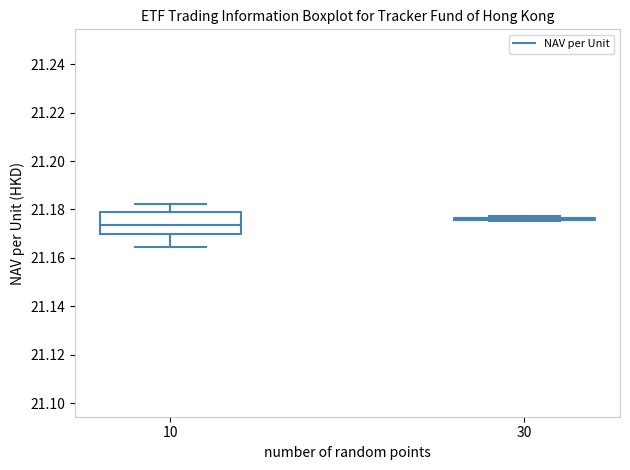

Comparing the boxes themselves (not the whiskers), which one is the tallest?

10